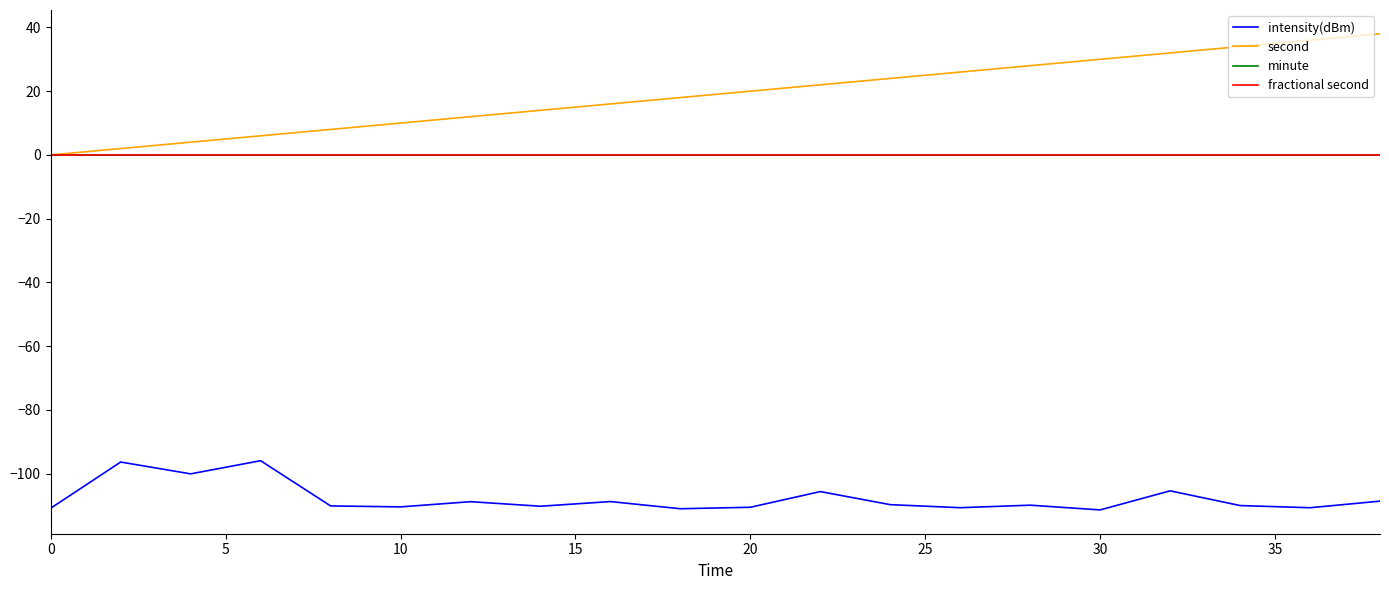

Does the chart display data point markers on the line(s)?

No